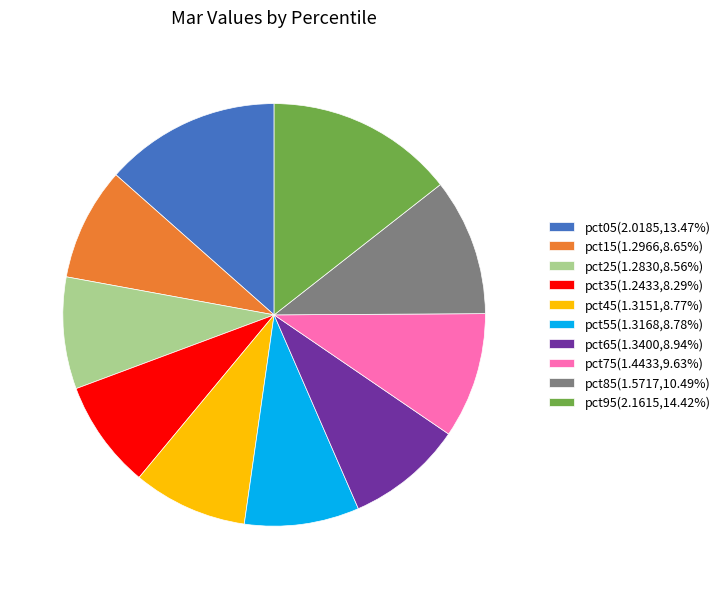

Is there any slice that represents more than half of the pie?

No